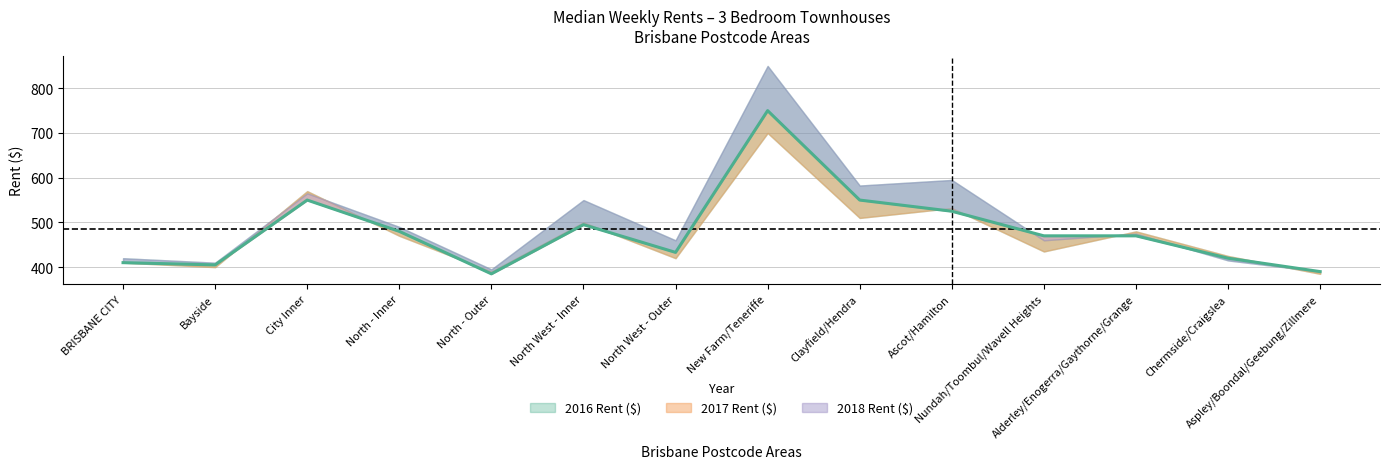

Reading left to right, list all the values displayed in this chart.

2016 Rent ($): BRISBANE CITY=410.0	Bayside=400.0	City Inner=570.0	North - Inner=470.0	North - Outer=390.0	North West - Inner=500.0	North West - Outer=420.0	New Farm/Teneriffe=700.0	Clayfield/Hendra=510.0	Ascot/Hamilton=532.0	Nundah/Toombul/Wavell Heights=435.0	Alderley/Enogerra/Gaythorne/Grange=480.0	Chermside/Craigslea=425.0	Aspley/Boondal/Geebung/Zillmere=385.0
2017 Rent ($): BRISBANE CITY=410.0	Bayside=405.0	City Inner=550.0	North - Inner=480.0	North - Outer=385.0	North West - Inner=495.0	North West - Outer=433.0	New Farm/Teneriffe=750.0	Clayfield/Hendra=550.0	Ascot/Hamilton=525.0	Nundah/Toombul/Wavell Heights=470.0	Alderley/Enogerra/Gaythorne/Grange=470.0	Chermside/Craigslea=420.0	Aspley/Boondal/Geebung/Zillmere=390.0
2018 Rent ($): BRISBANE CITY=420.0	Bayside=410.0	City Inner=565.0	North - Inner=490.0	North - Outer=395.0	North West - Inner=550.0	North West - Outer=460.0	New Farm/Teneriffe=850.0	Clayfield/Hendra=582.5	Ascot/Hamilton=595.0	Nundah/Toombul/Wavell Heights=460.0	Alderley/Enogerra/Gaythorne/Grange=475.0	Chermside/Craigslea=415.0	Aspley/Boondal/Geebung/Zillmere=390.0